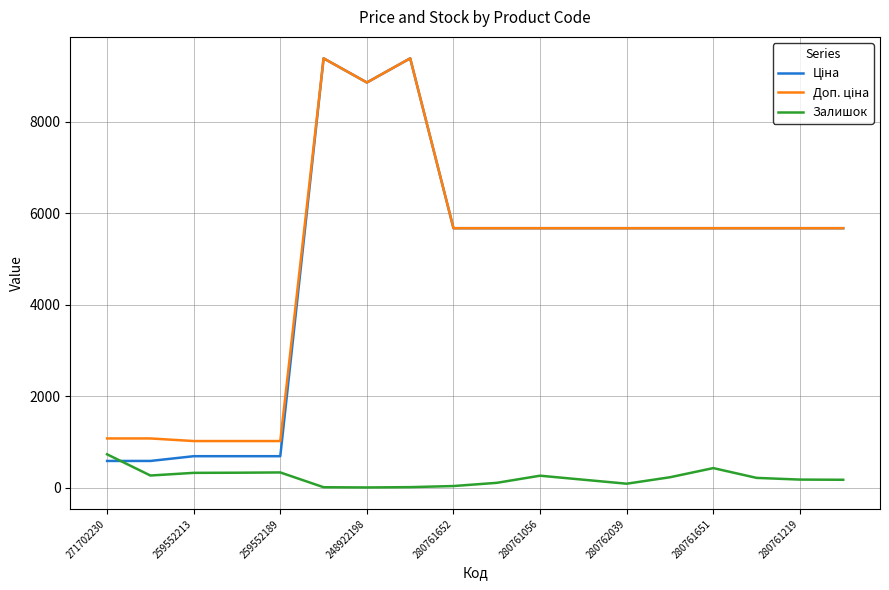

Is this an area chart (filled region under the line)?

No